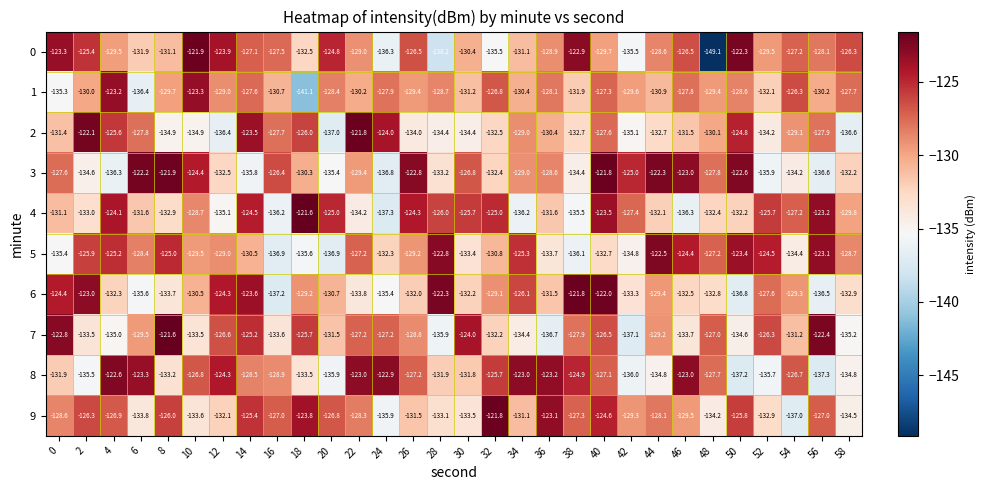

How many series are shown in this chart?

10